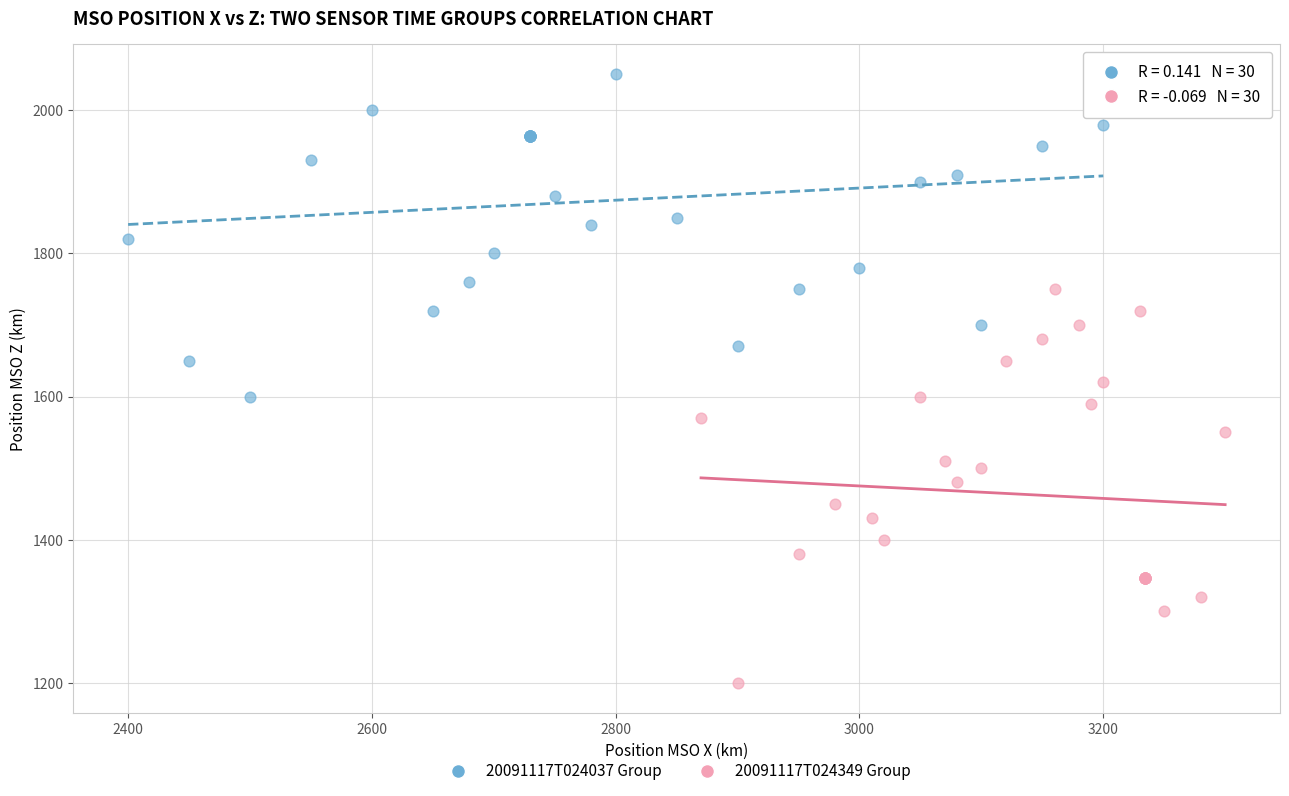

Which series contains the lowest Y value?

20091117T024349 Group